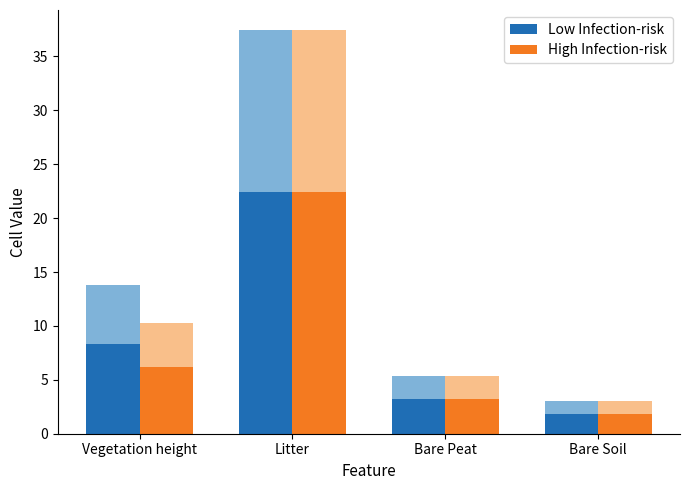

How many data points in High Infection-risk are above 6?

2